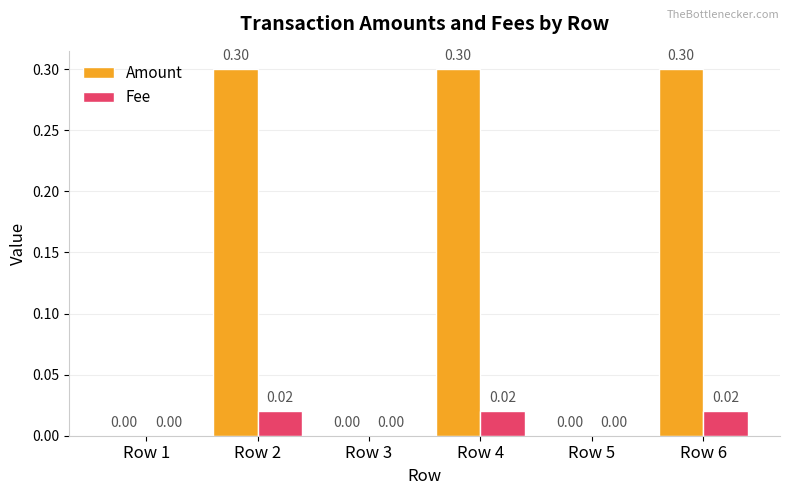

What are all the series names shown in the legend?

Amount, Fee